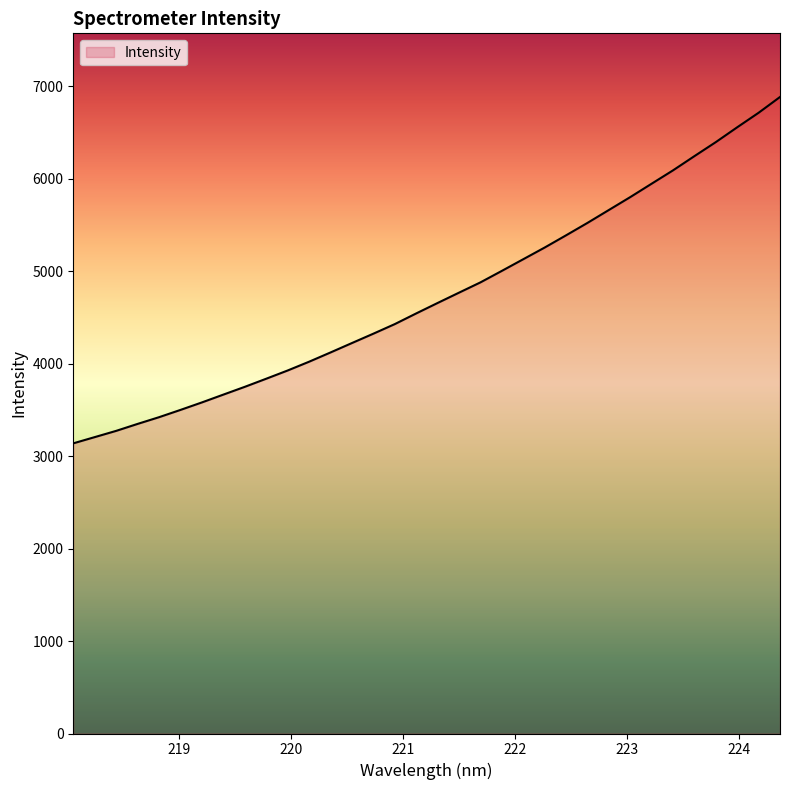

What is the maximum value shown in the chart?

6882.8